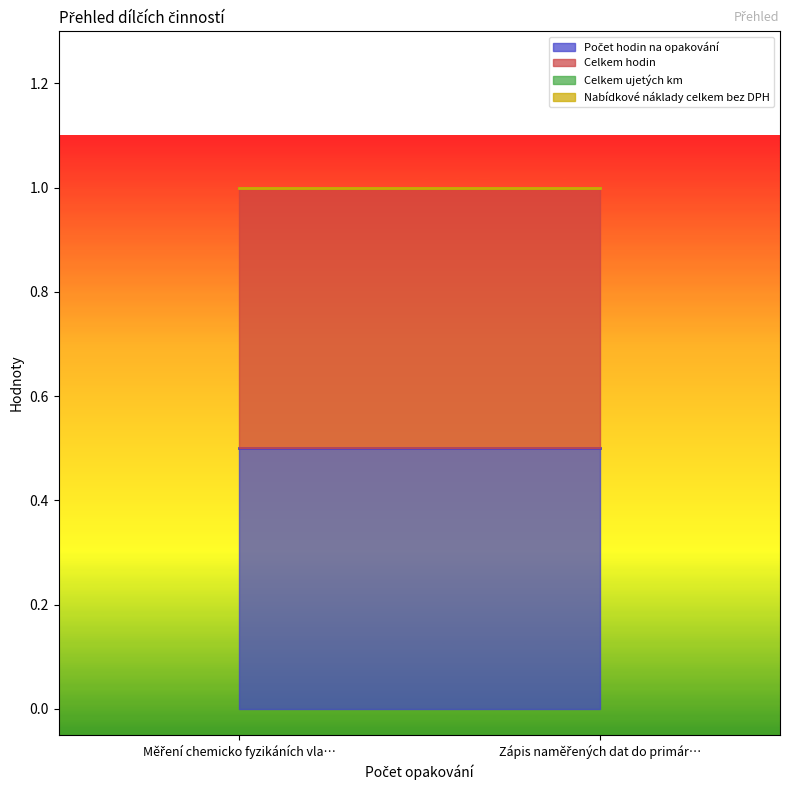

What is the label of the 1st point from the left?

Měření chemicko fyzikáních vlastností